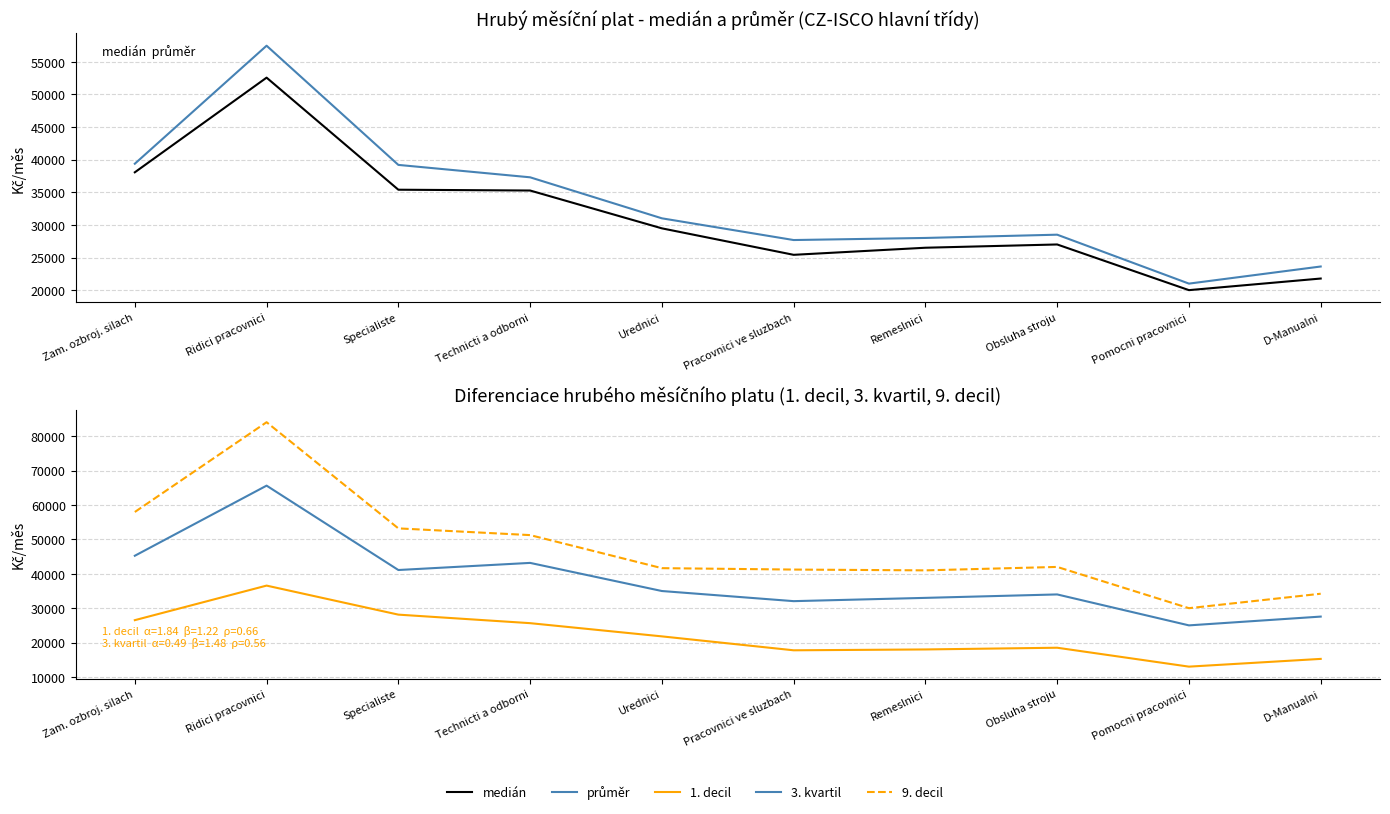

What position from the right is Pracovnici ve sluzbach?

5